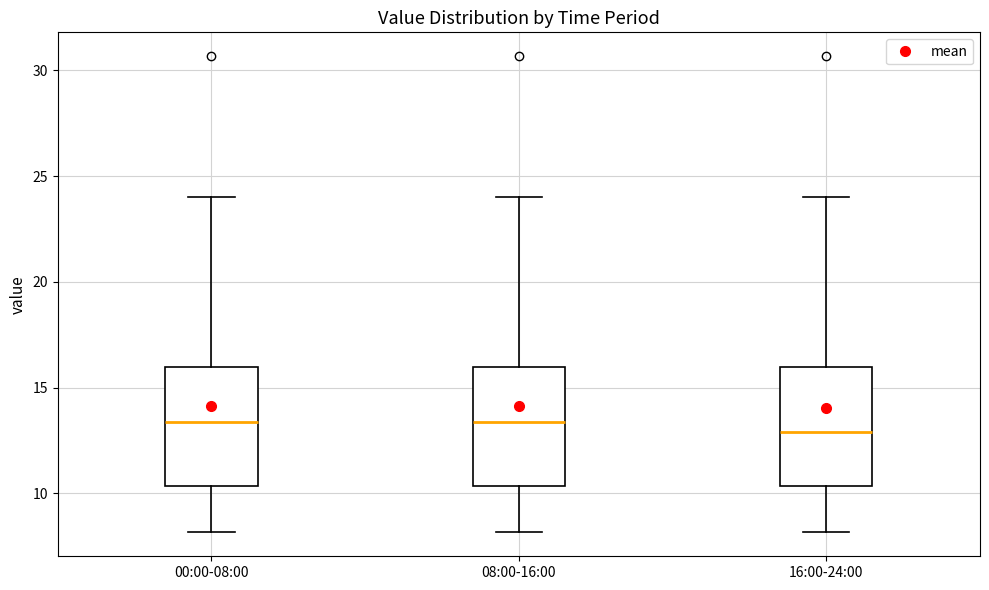

Reading left to right, transcribe this box plot: for each box, give where its median line is, the range the box spans, and where its two whiskers end, as read against the y-axis. The values are not printed on the chart, so give them approximately, as read against the axis.

00:00-08:00: median 13.5, box 10.5 to 16.0, whiskers 8.0 to 24.0
08:00-16:00: median 13.5, box 10.5 to 16.0, whiskers 8.0 to 24.0
16:00-24:00: median 13.0, box 10.5 to 16.0, whiskers 8.0 to 24.0